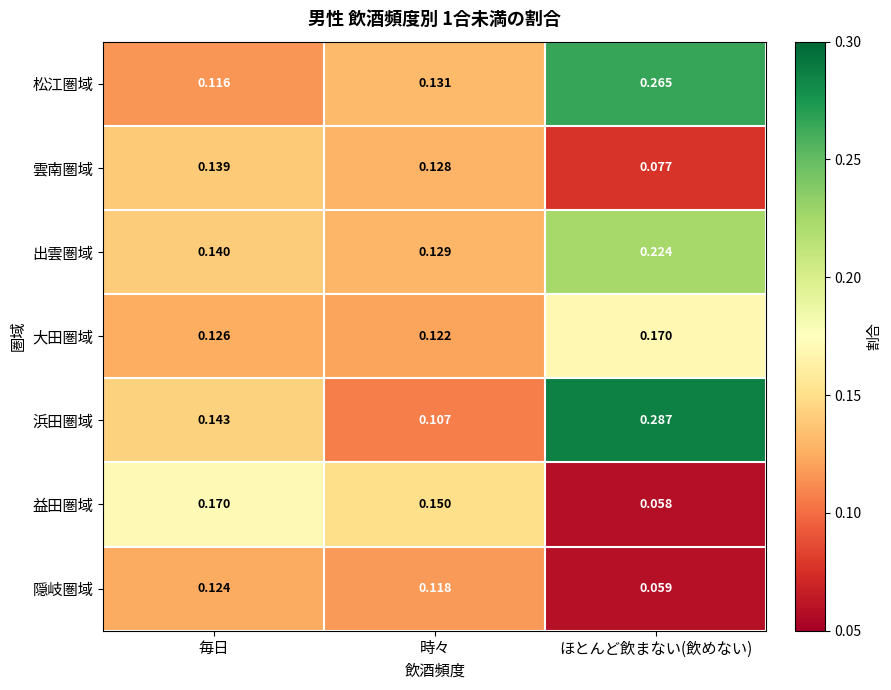

Which label corresponds to the smallest value in the chart?

ほとんど飲まない(飲めない)